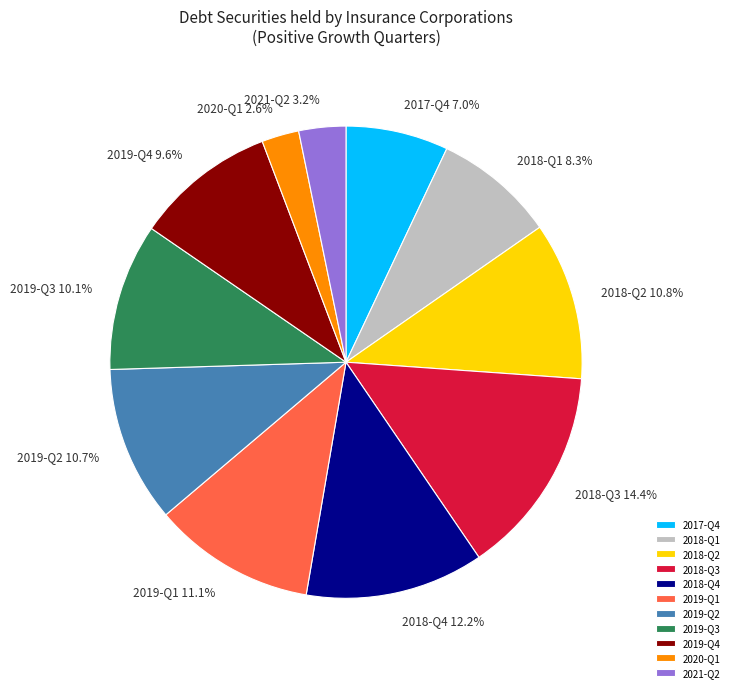

To the nearest percent, what is the combined percentage of 2018-Q2 and 2017-Q4?

18%